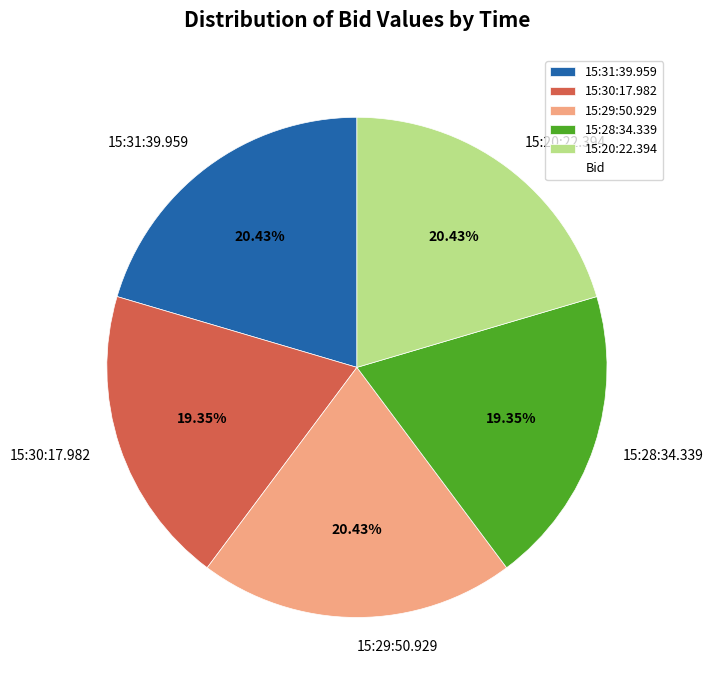

To the nearest percent, what portion does 15:20:22.394 represent?

20%